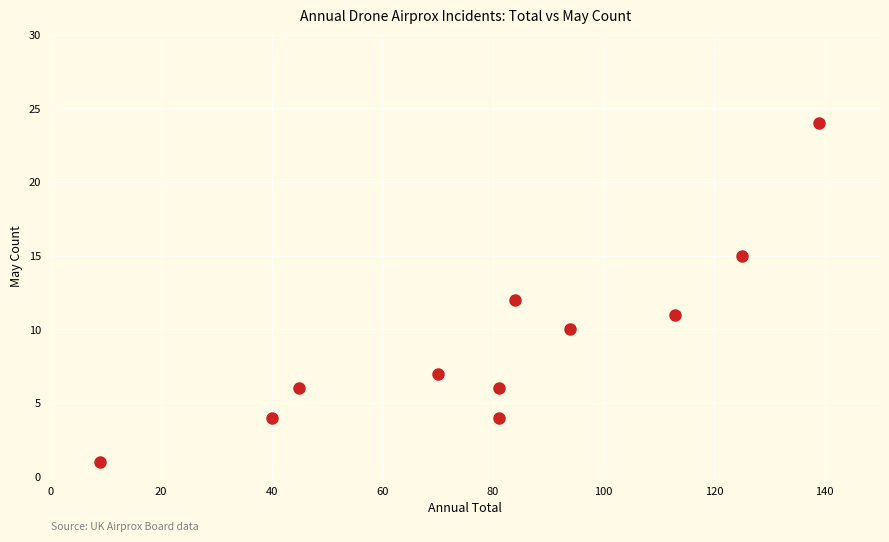

What is the average X value?

80